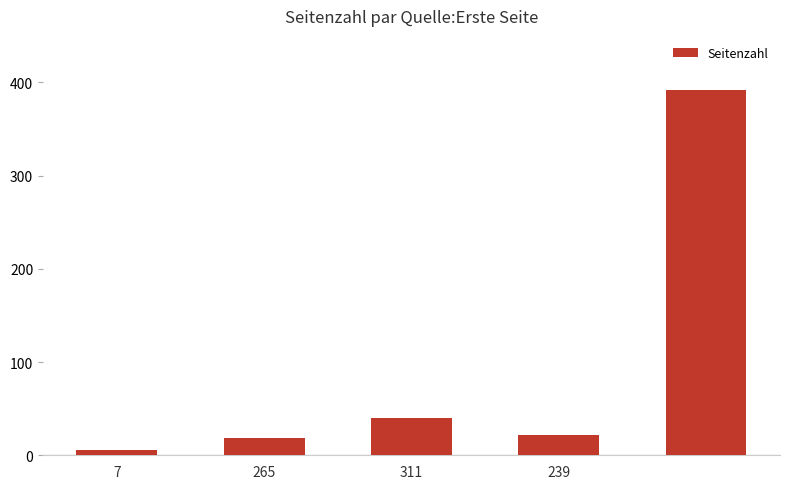

What is the greatest value displayed?

392